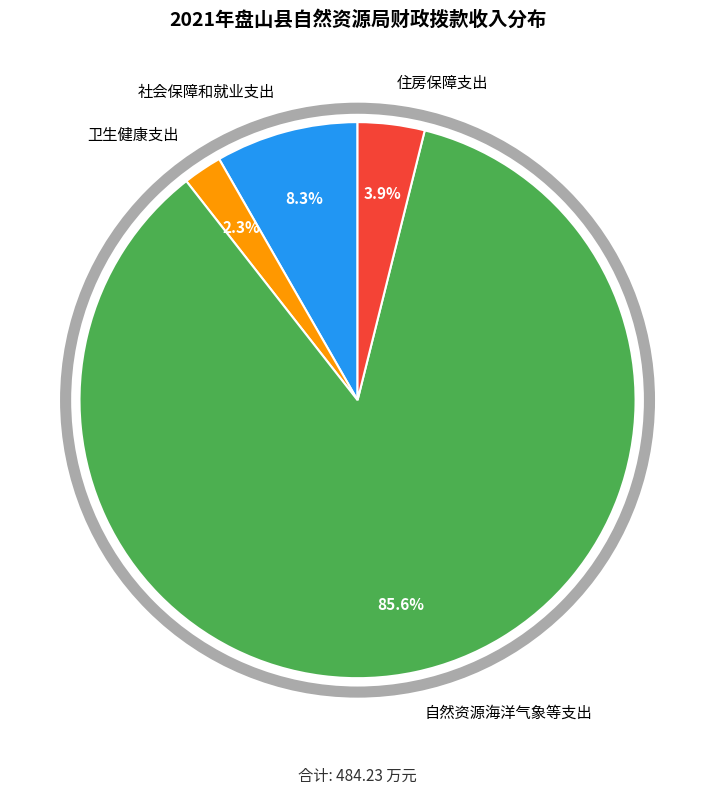

What is the total percentage of 自然资源海洋气象等支出 and 卫生健康支出?

87.8%